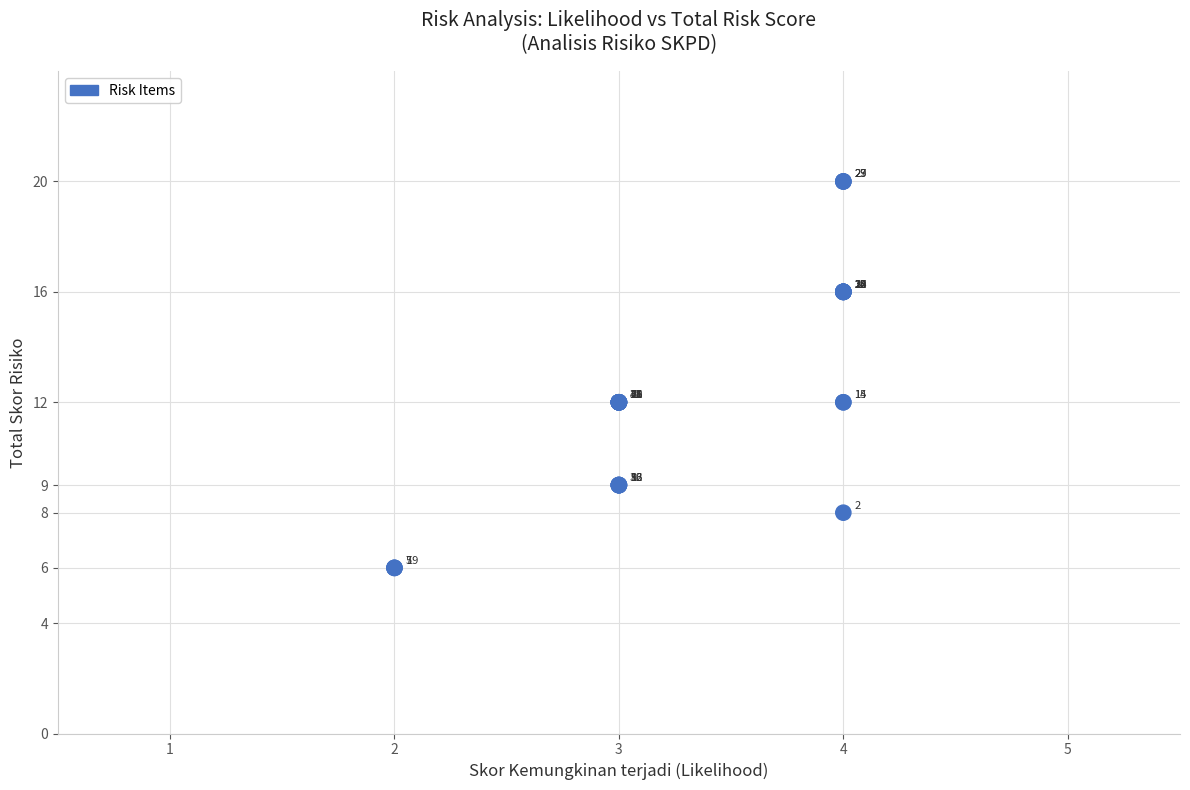

What Y value in the scatter plot is closest to 13?

12